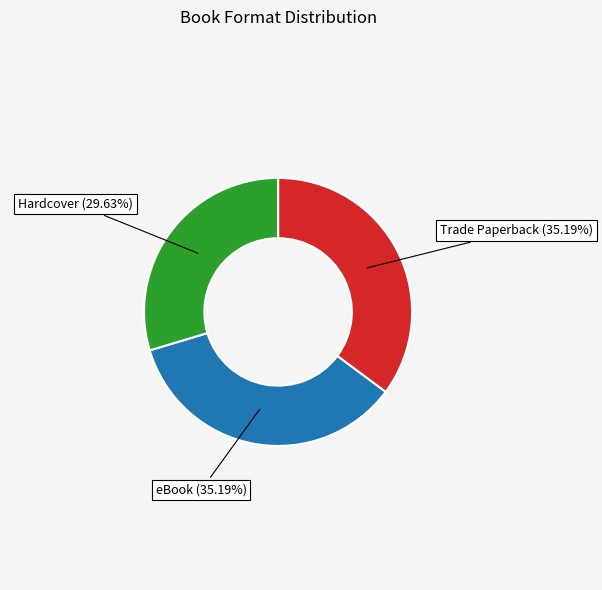

Is there a majority slice in this chart?

No